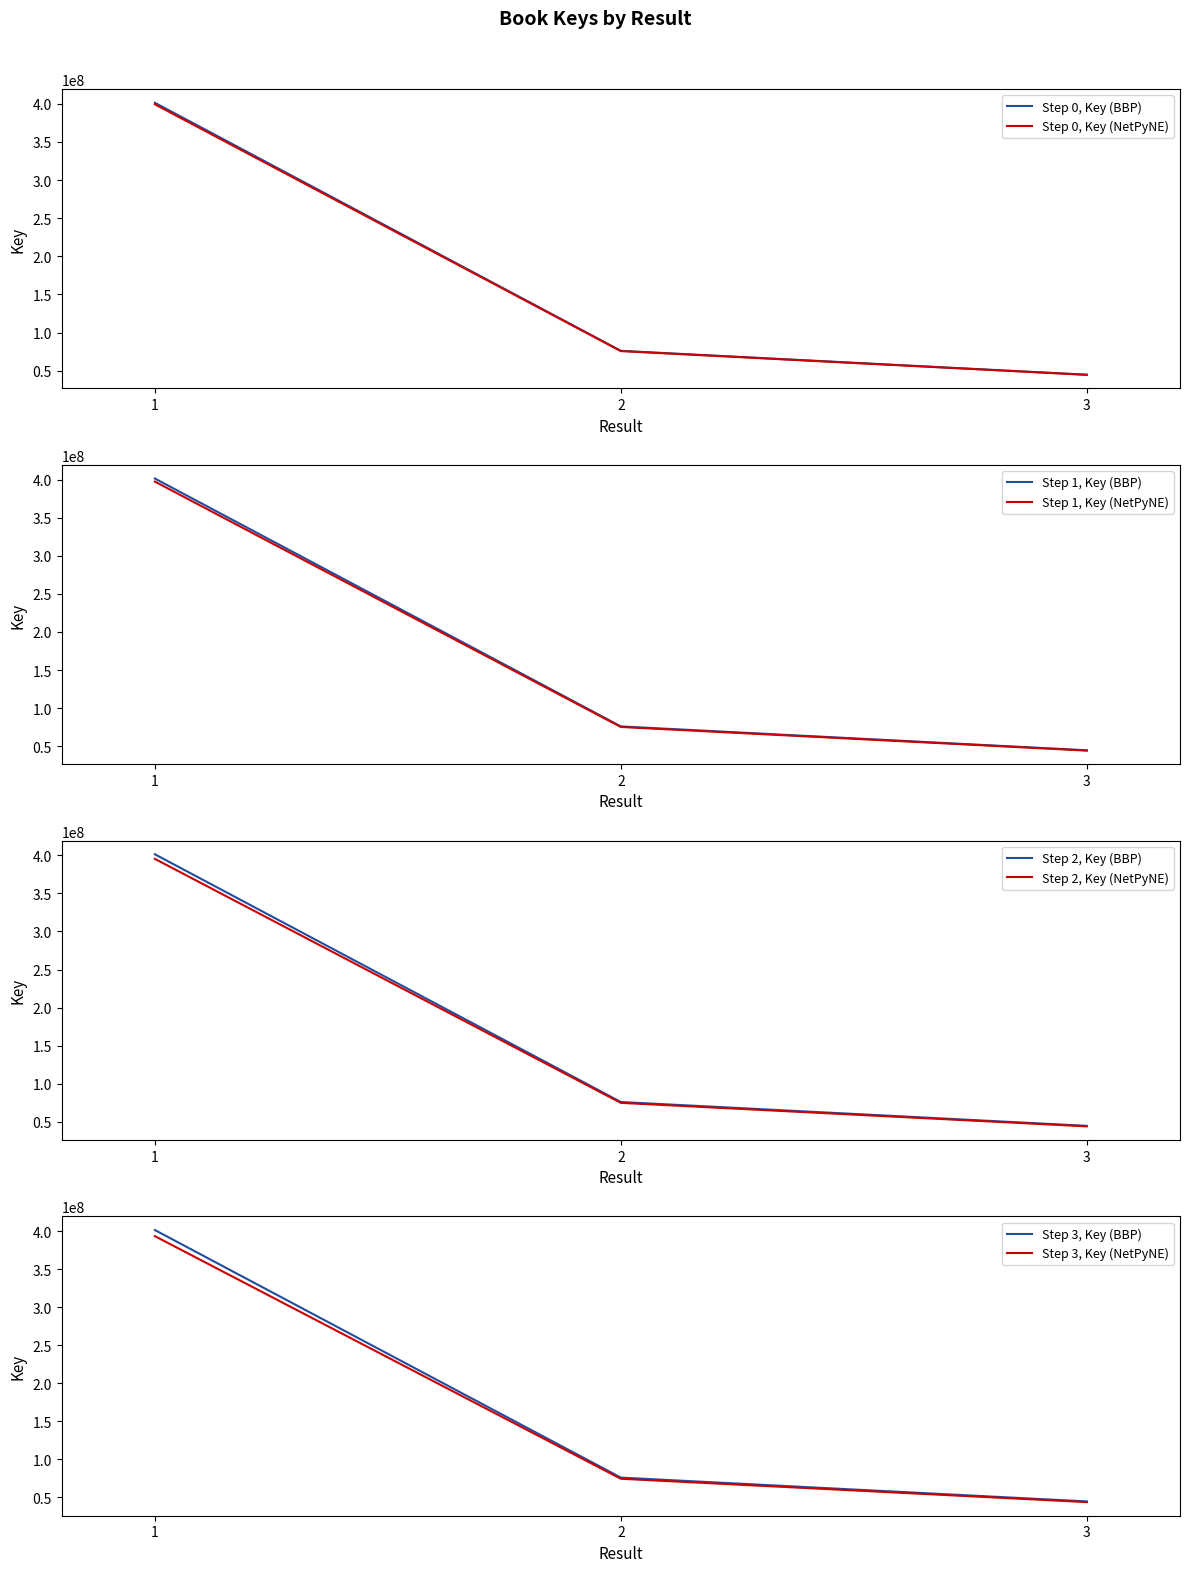

Does the chart display data point markers on the line(s)?

No